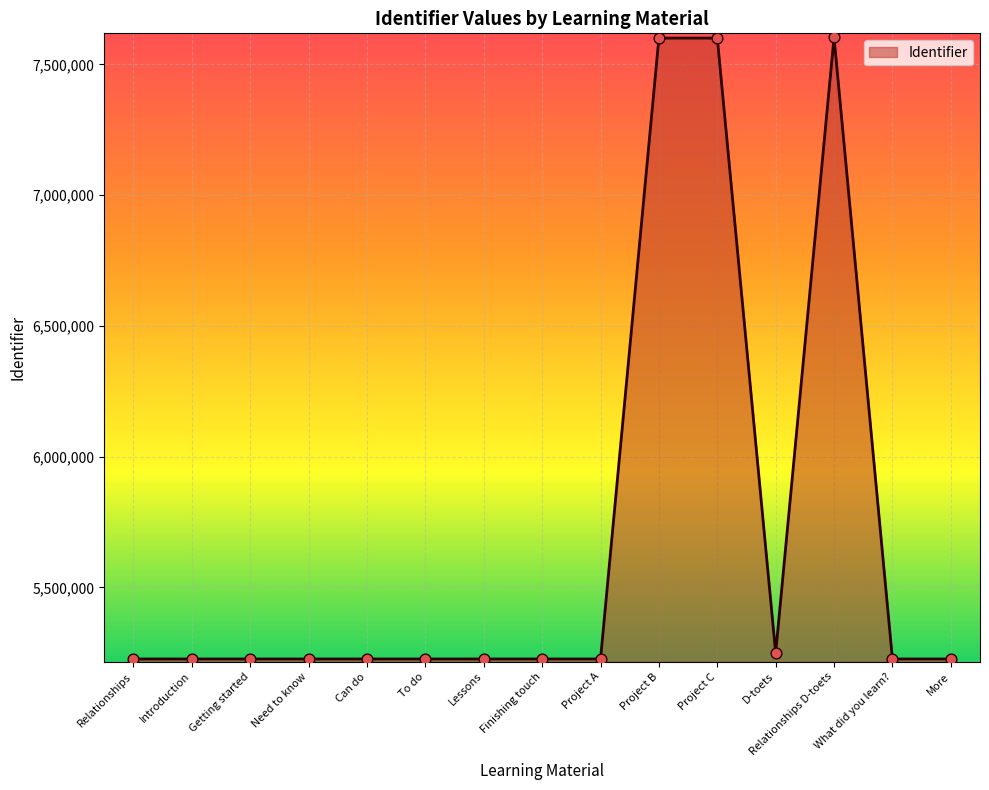

What is the change in value from To do to Relationships D-toets?

+2377856